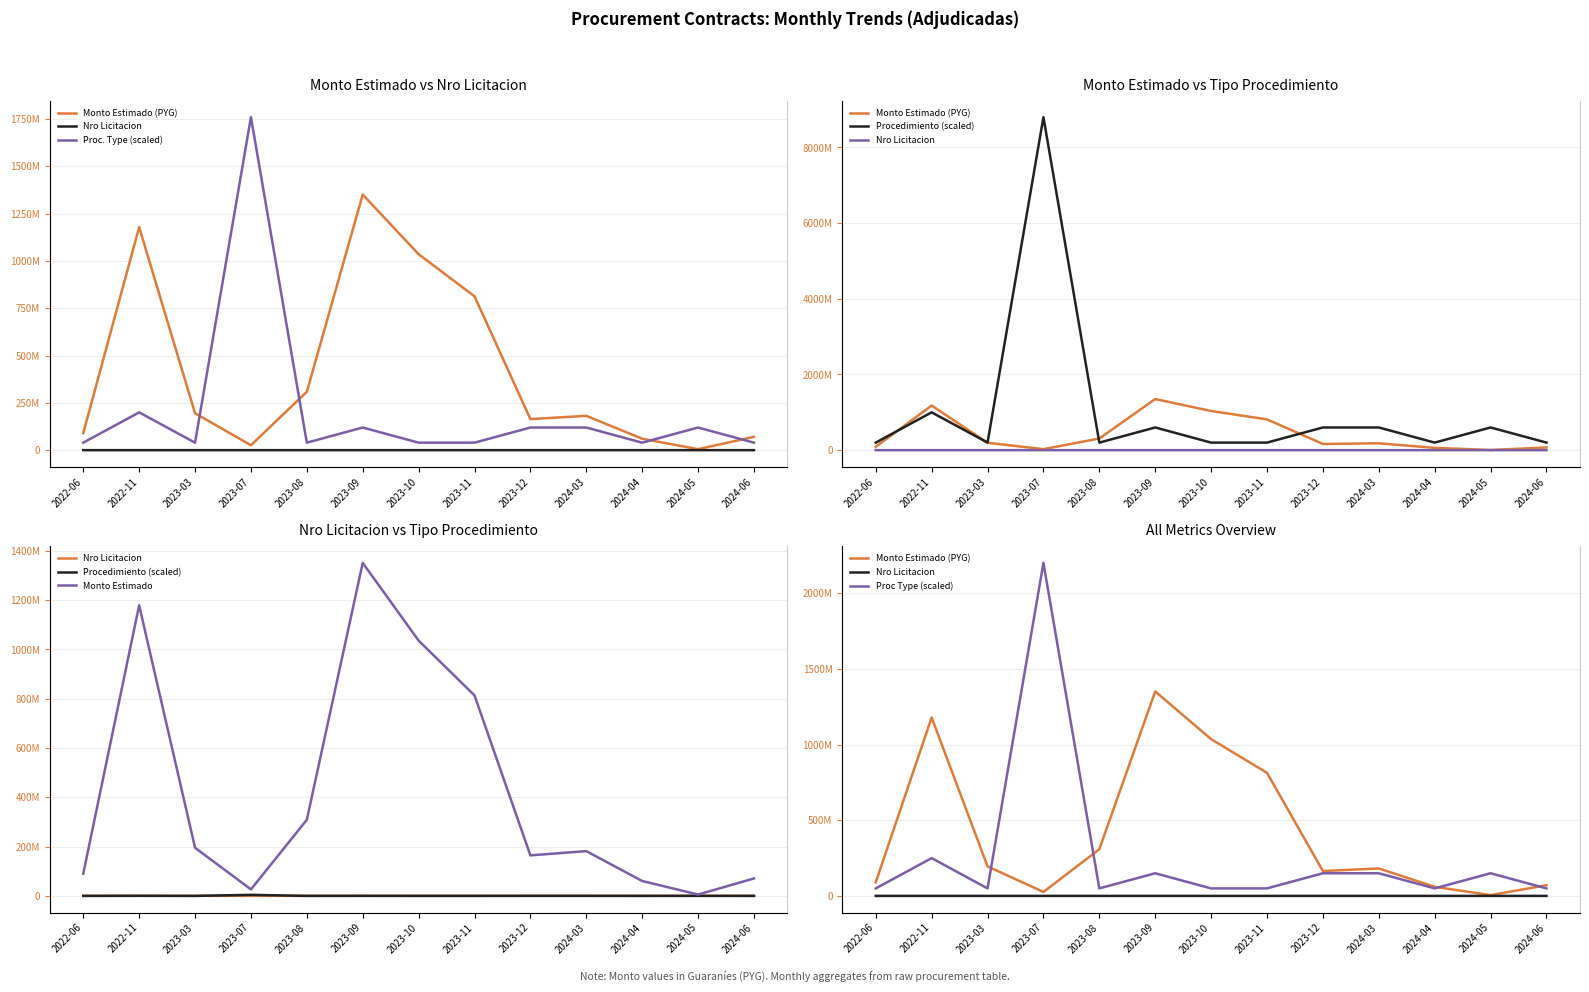

What is the average value of the Monto Estimado series?

421821600